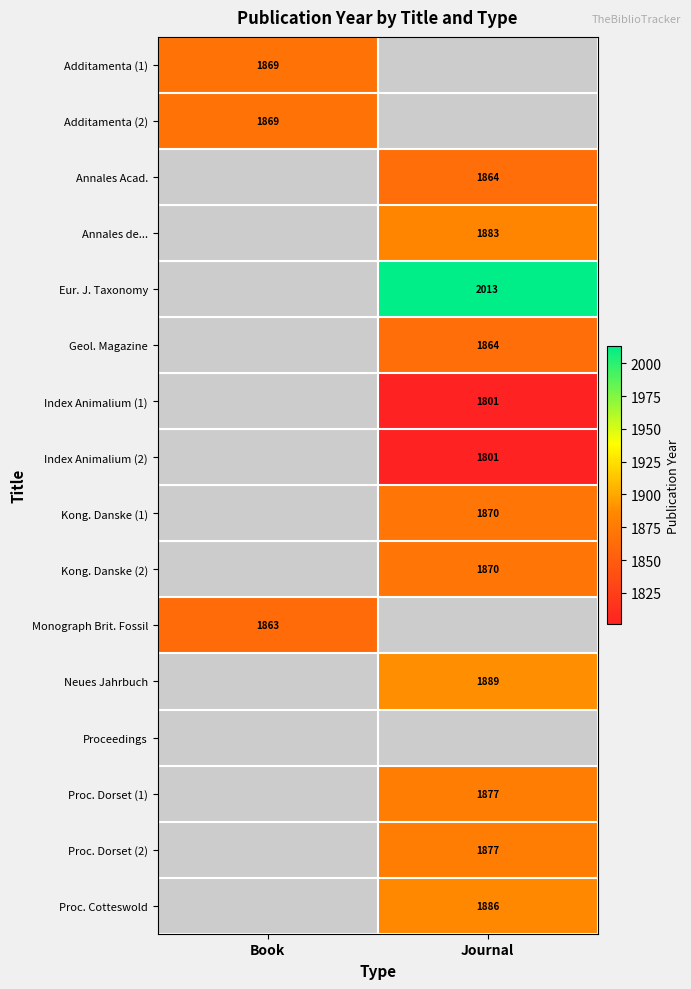

True or false: Kong. Danske (2) has a value of 1870 at Journal.

True